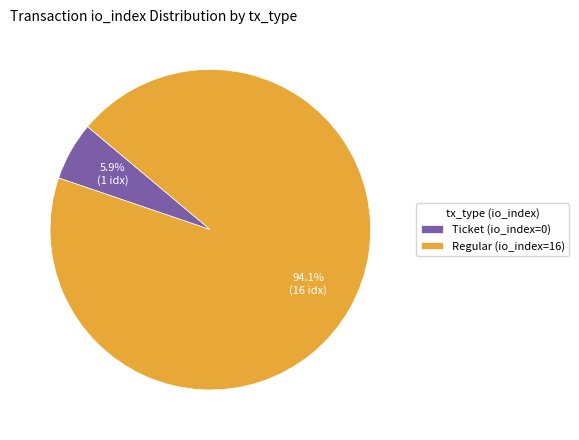

True or false: Regular (io_index=16) accounts for 88% of the total.

False